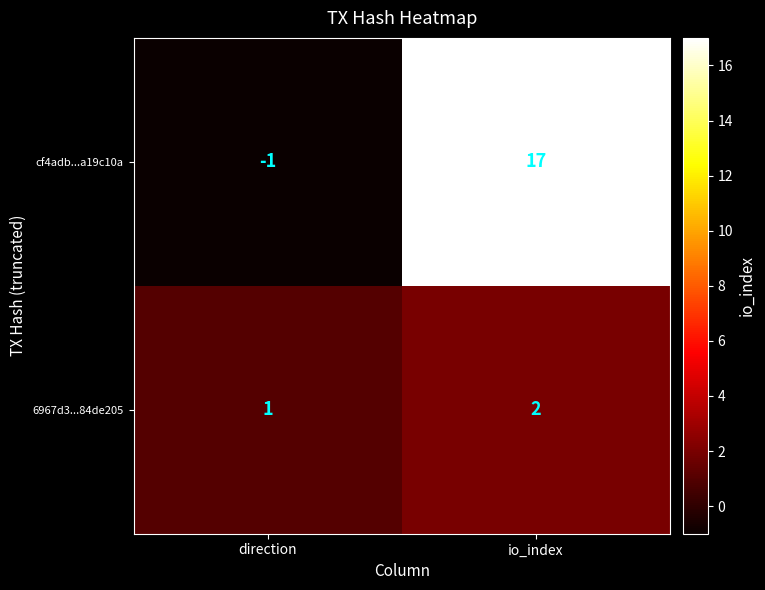

The cf4adb...a19c10a series shows -1 at direction. True or false?

True